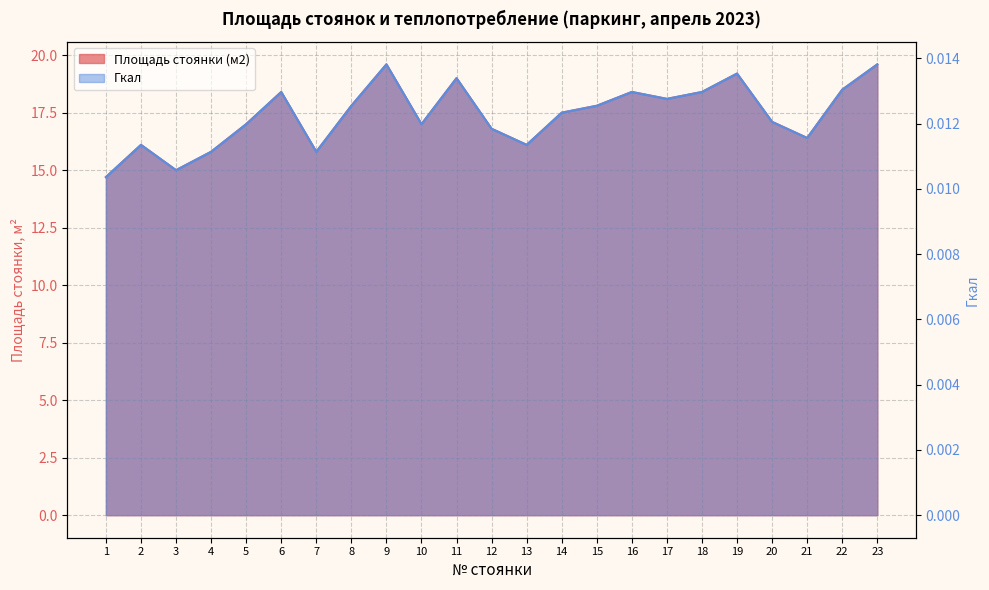

List the labels in order of Гкал value, smallest first.

1, 3, 4, 7, 2, 13, 21, 12, 5, 10, 20, 14, 8, 15, 17, 6, 16, 18, 22, 11, 19, 9, 23